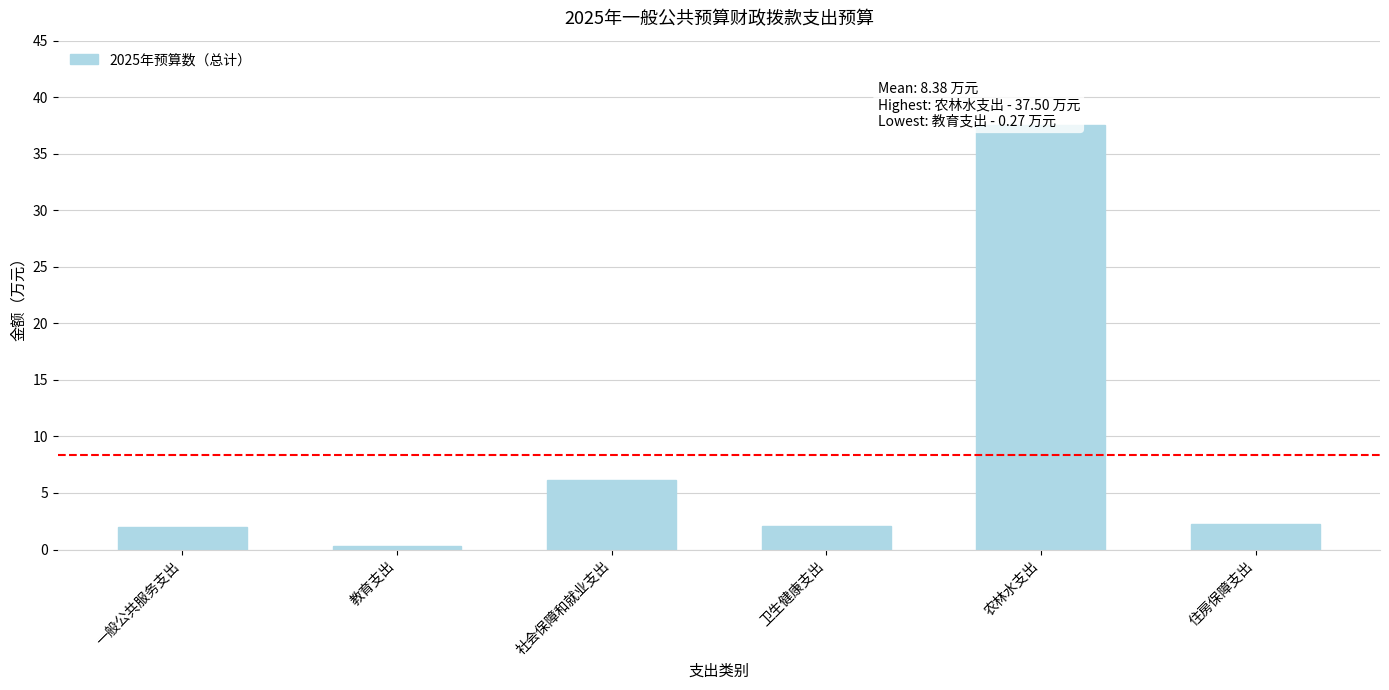

How many data points are less than 2?

1